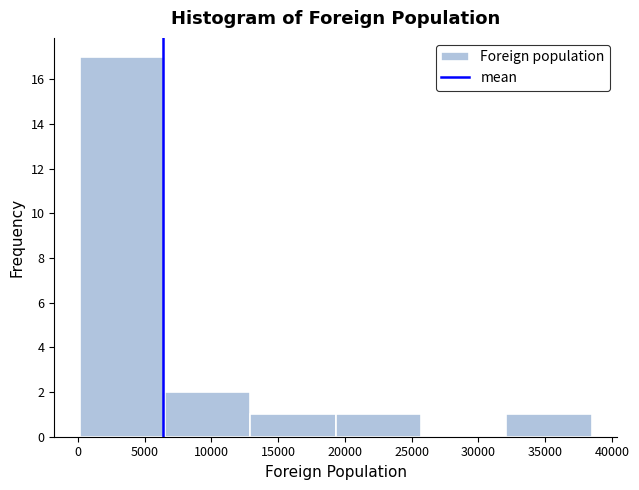

Reading left to right, list every bar in this chart as the range it spans on the x-axis followed by its height. Neither the bar edges nor the heights are printed on the chart, so give them approximately, as read against the axes.

0 to 6500: 17
6500 to 13000: 2
13000 to 19500: 1
19500 to 25500: 1
25500 to 32000: 0
32000 to 38500: 1